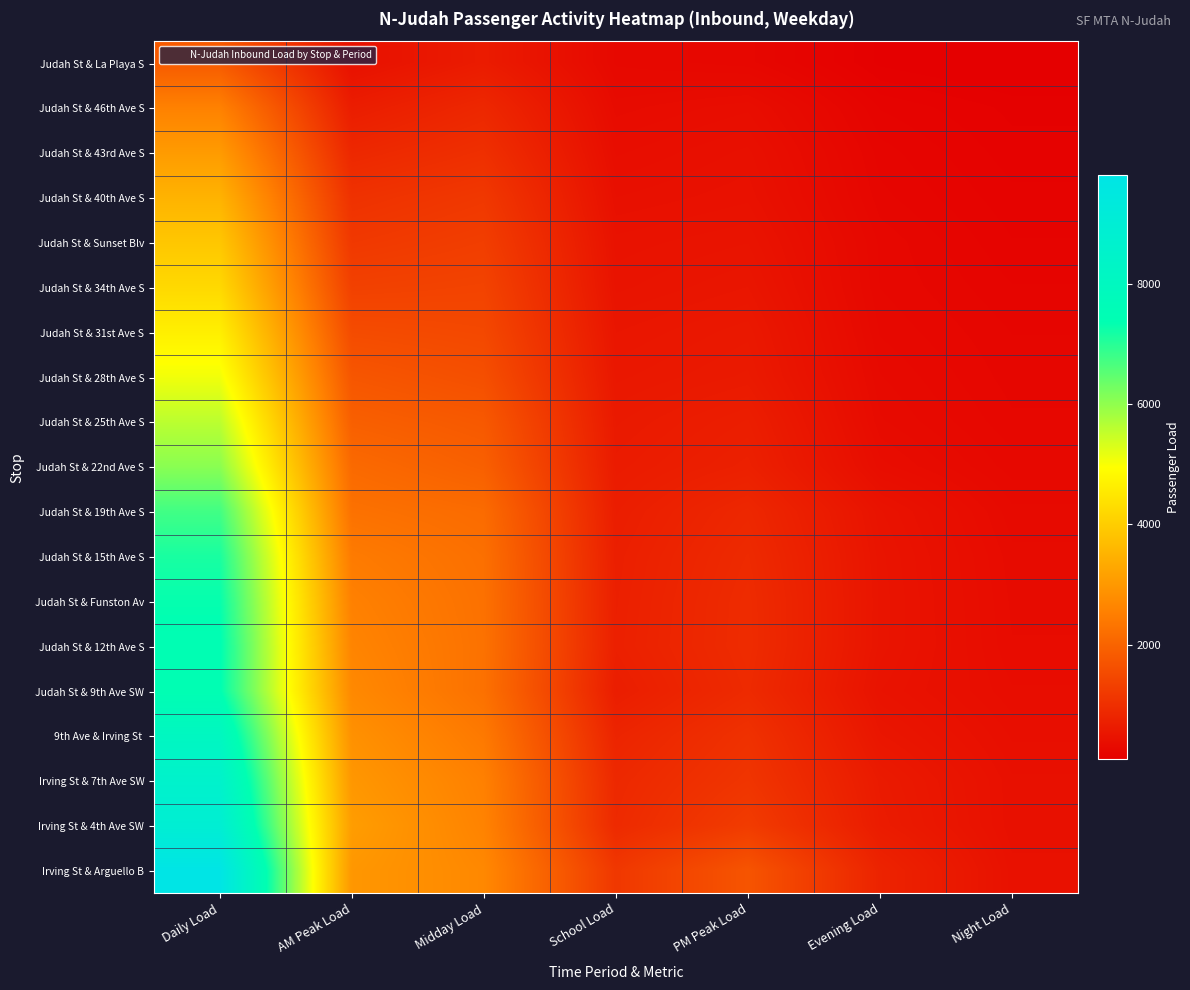

Between PM Peak Load and Evening Load, which is larger?

PM Peak Load